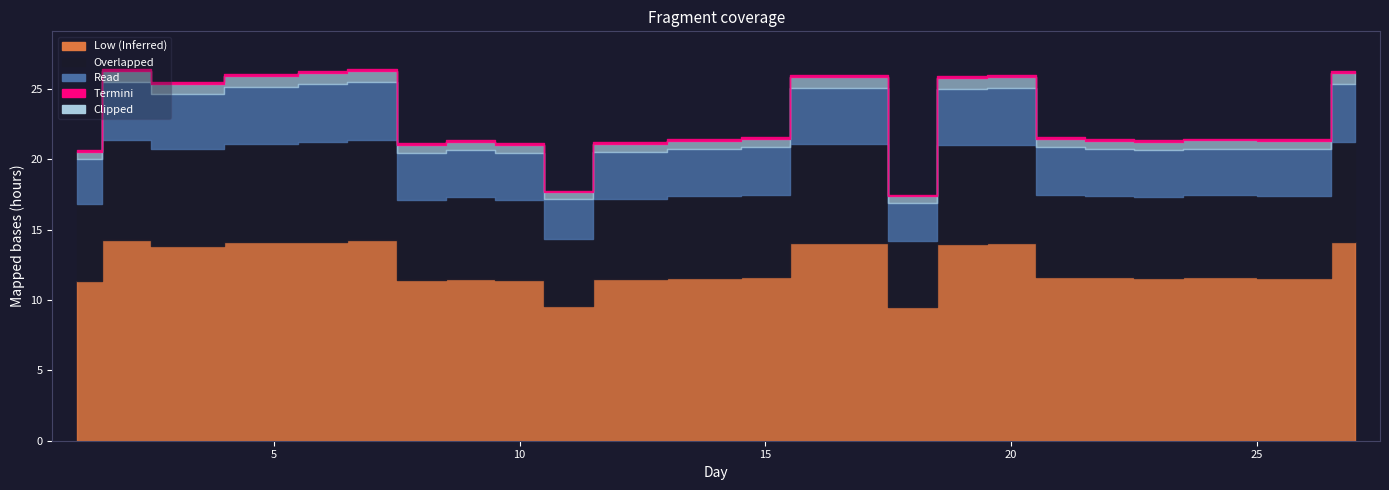

List the labels in order of Overlapped value, smallest first.

18, 11, 1, 8, 10, 12, 9, 14, 15, 21, 22, 23, 24, 26, 3, 5, 16, 17, 19, 20, 2, 6, 7, 27